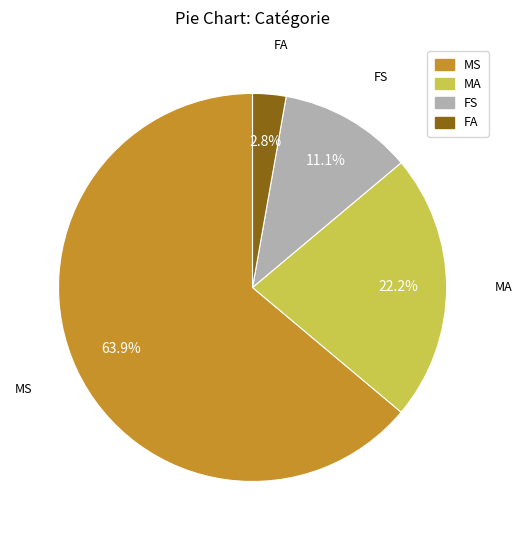

The FS slice represents 11% of the pie. True or false?

True